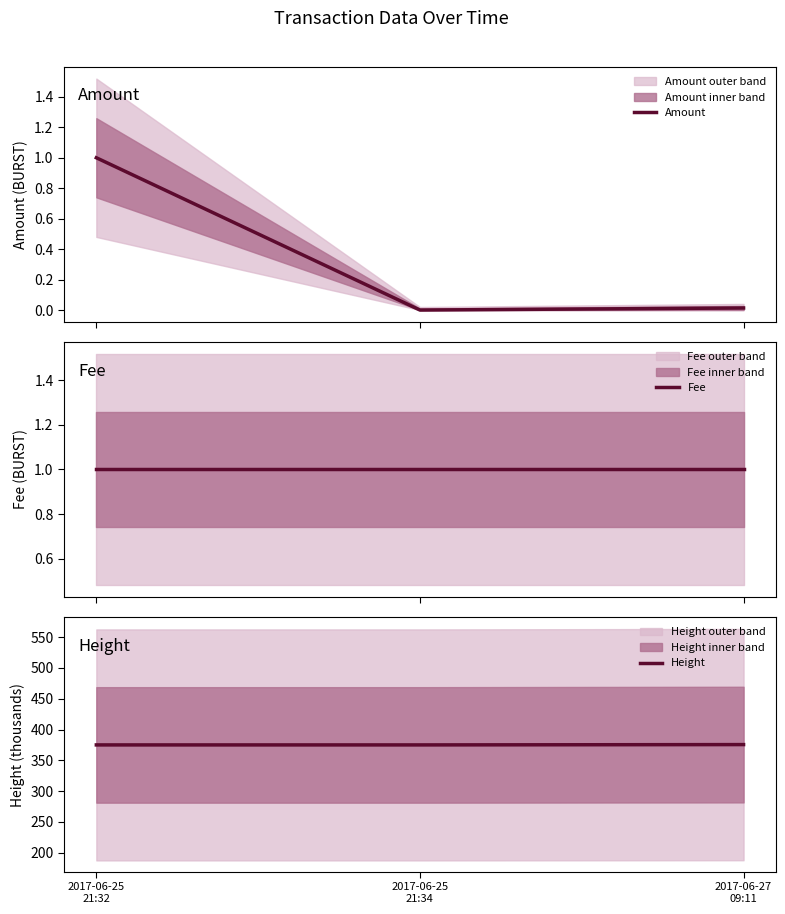

How many data points does each series have?

3